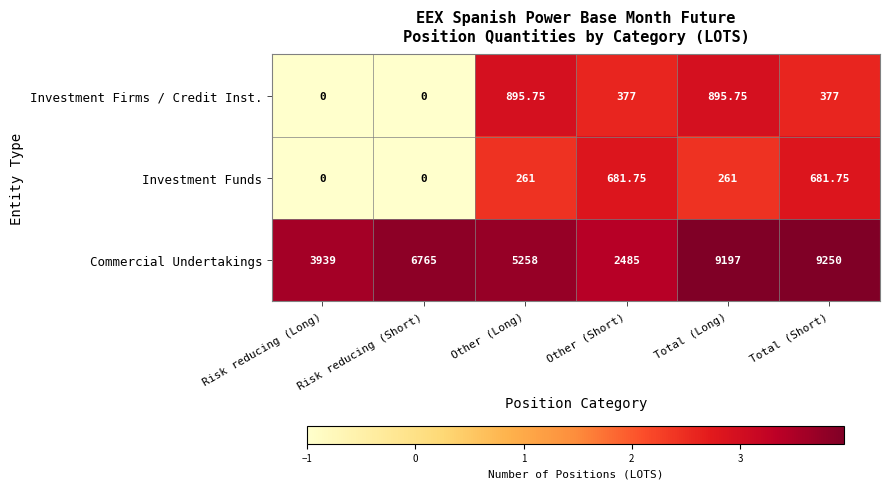

Which category has the highest value across all series?

Total (Short)